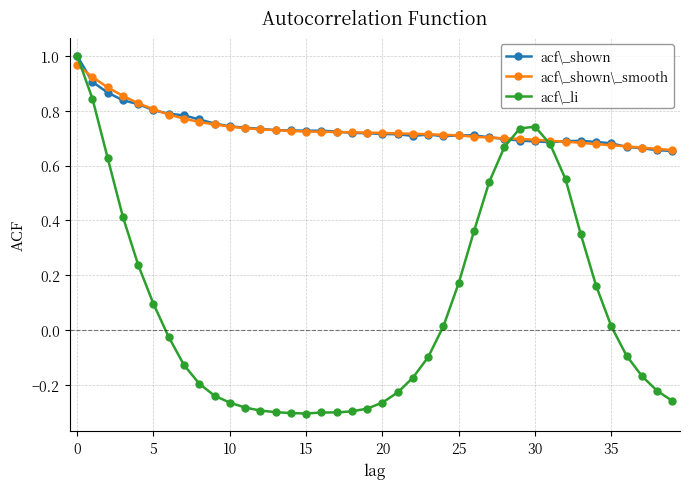

Which series has the widest spread of values?

acf\_li